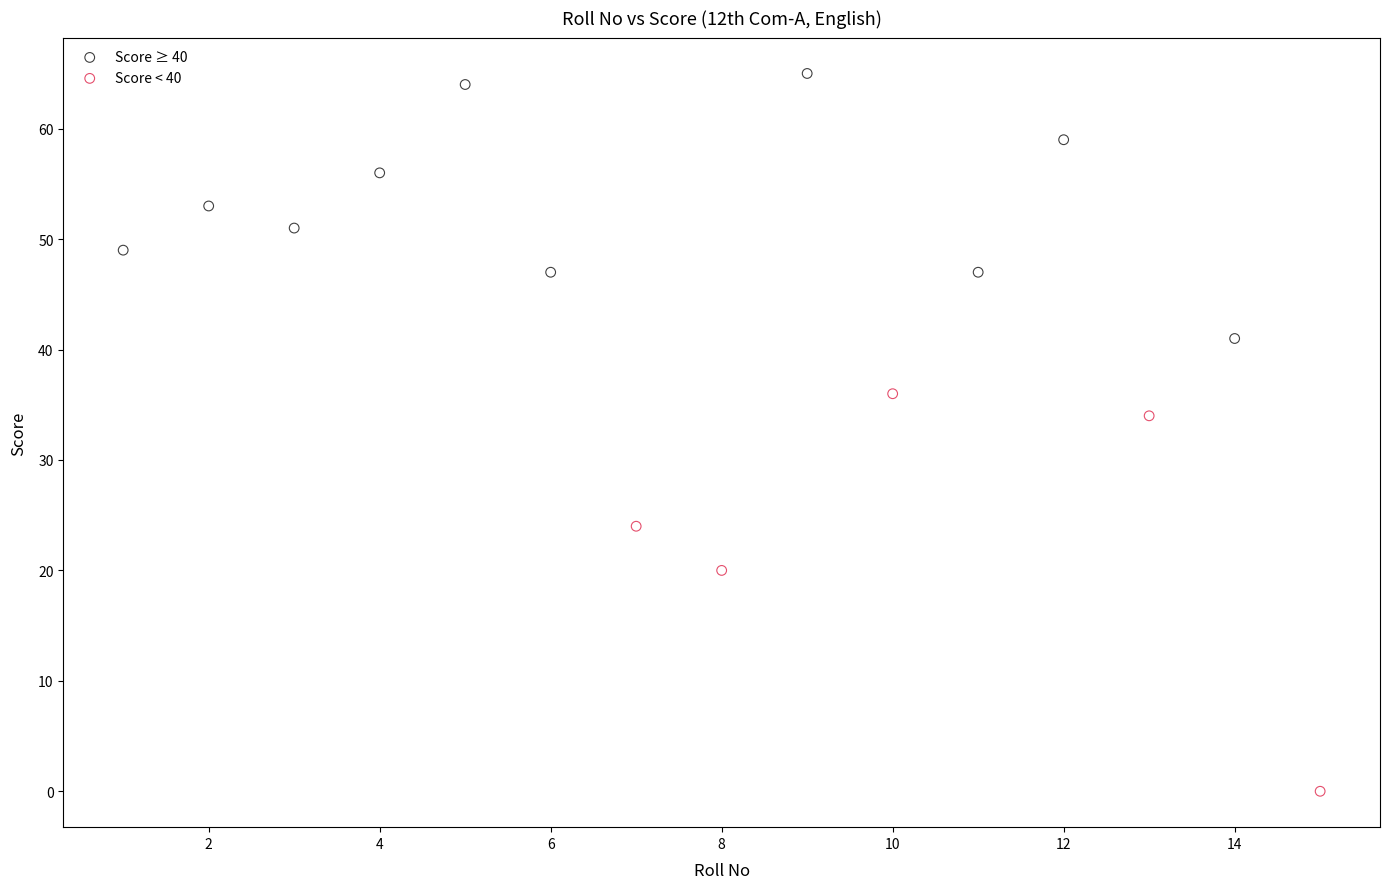

Which series reaches the maximum Y coordinate?

Score ≥ 40